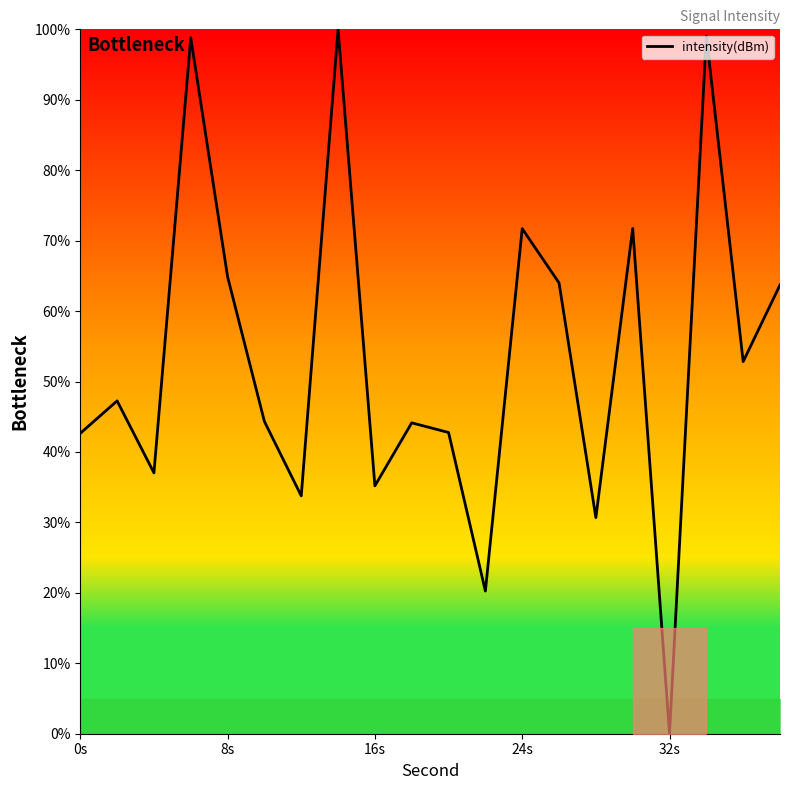

What is the greatest value displayed?

100.0